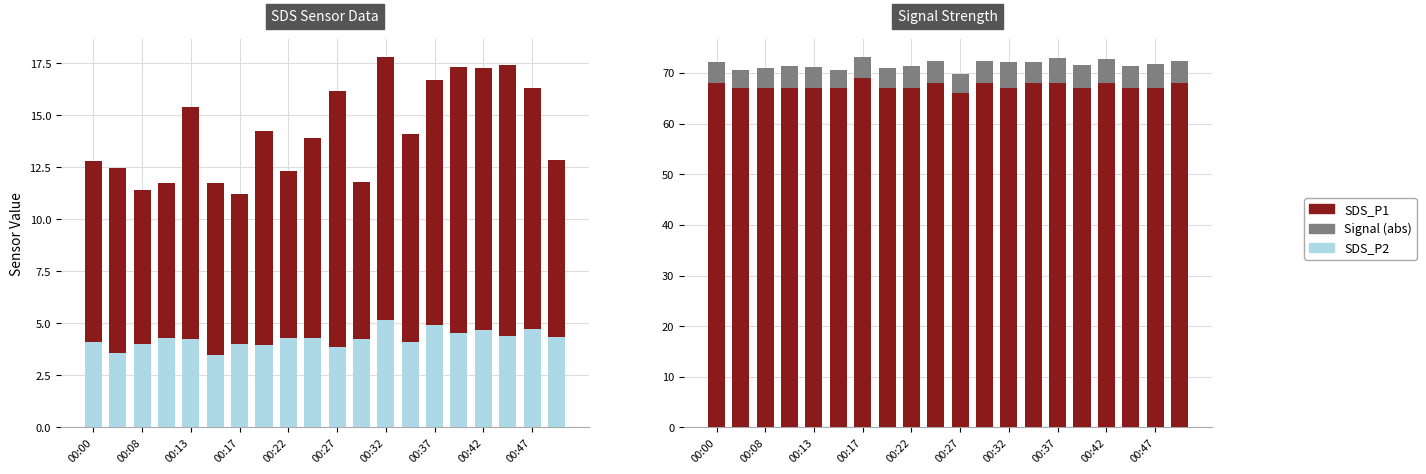

What is the approximate value of Signal (abs) at 19?

4.3